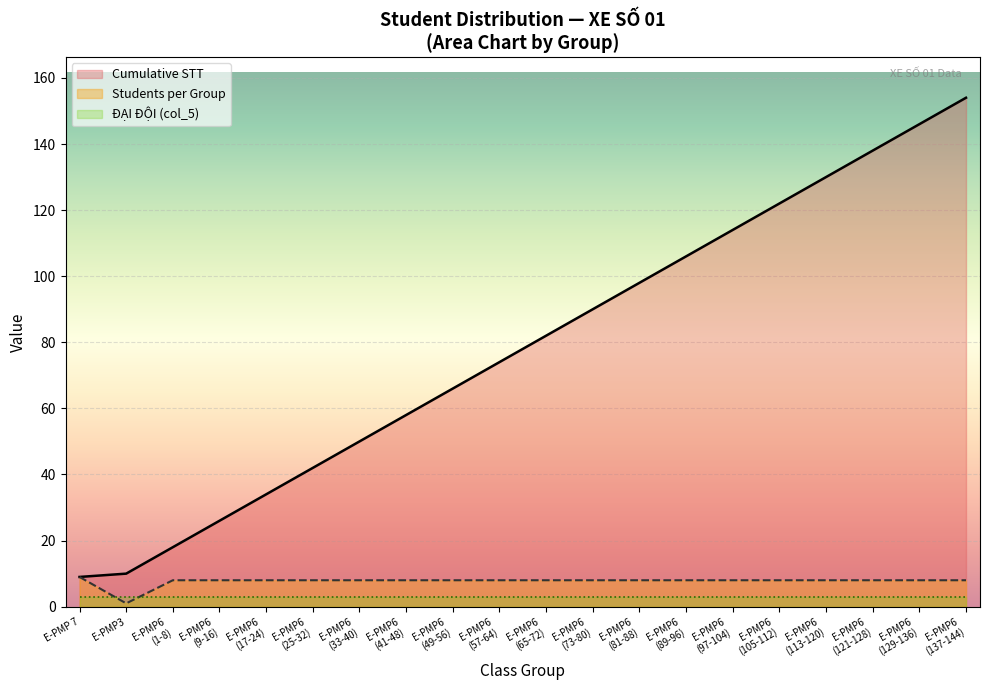

Which series has the largest range (max minus min)?

Cumulative STT